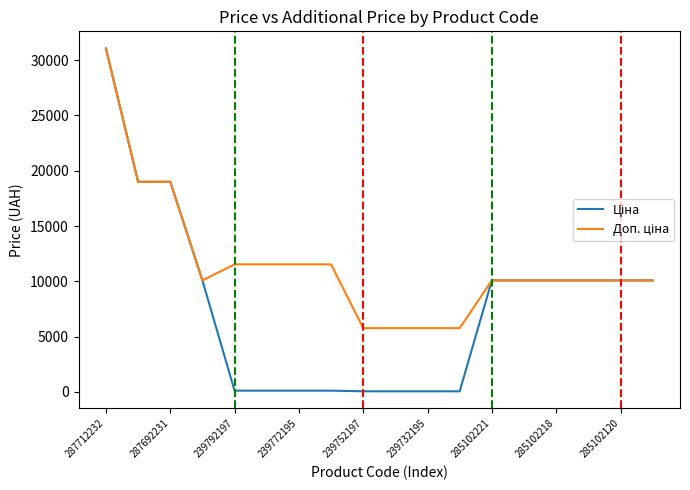

What is the maximum value shown in the chart?

31058.4